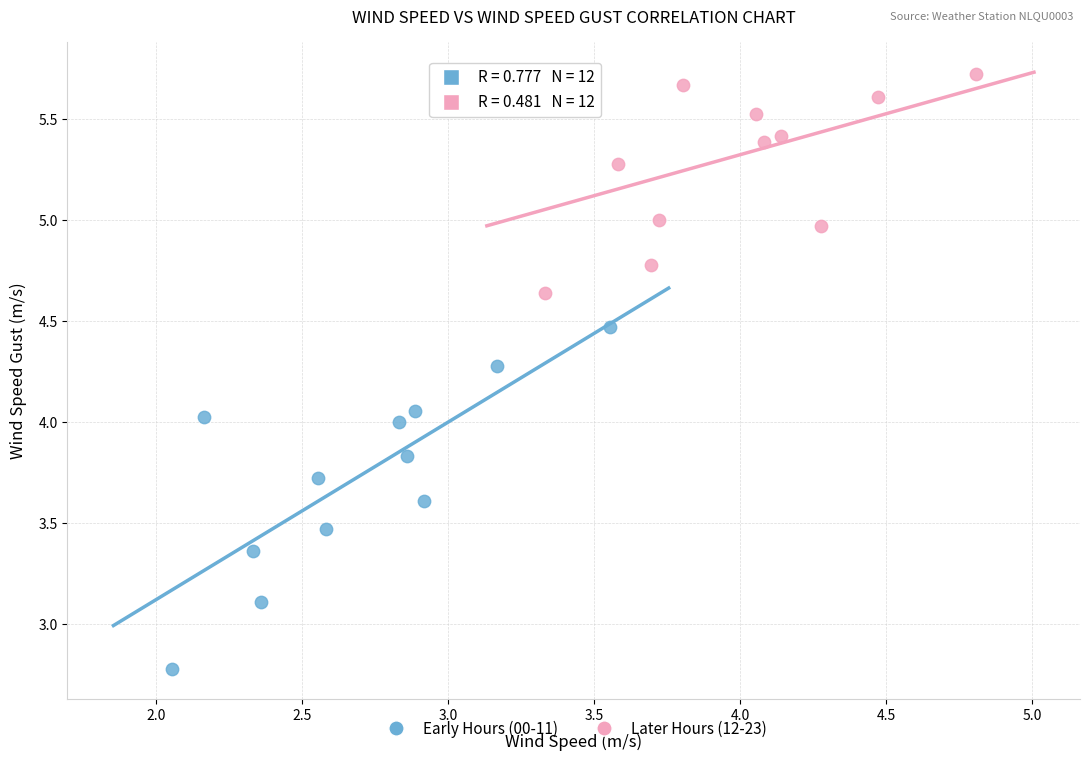

Which series contains the highest Y value?

Later Hours (12-23)